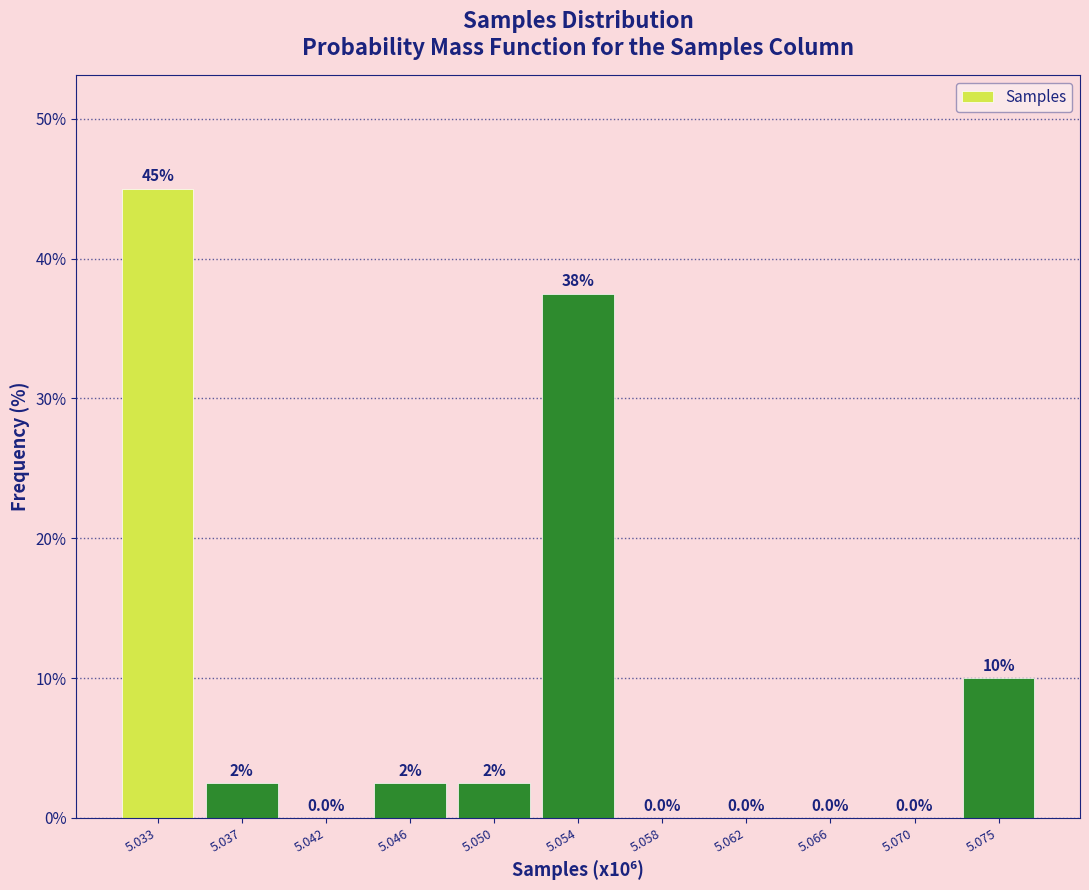

Reading left to right, list all the values displayed in this chart.

5.033=45.0	5.037=2.5	5.042=0.0	5.046=2.5	5.050=2.5	5.054=37.5	5.058=0.0	5.062=0.0	5.066=0.0	5.070=0.0	5.075=10.0